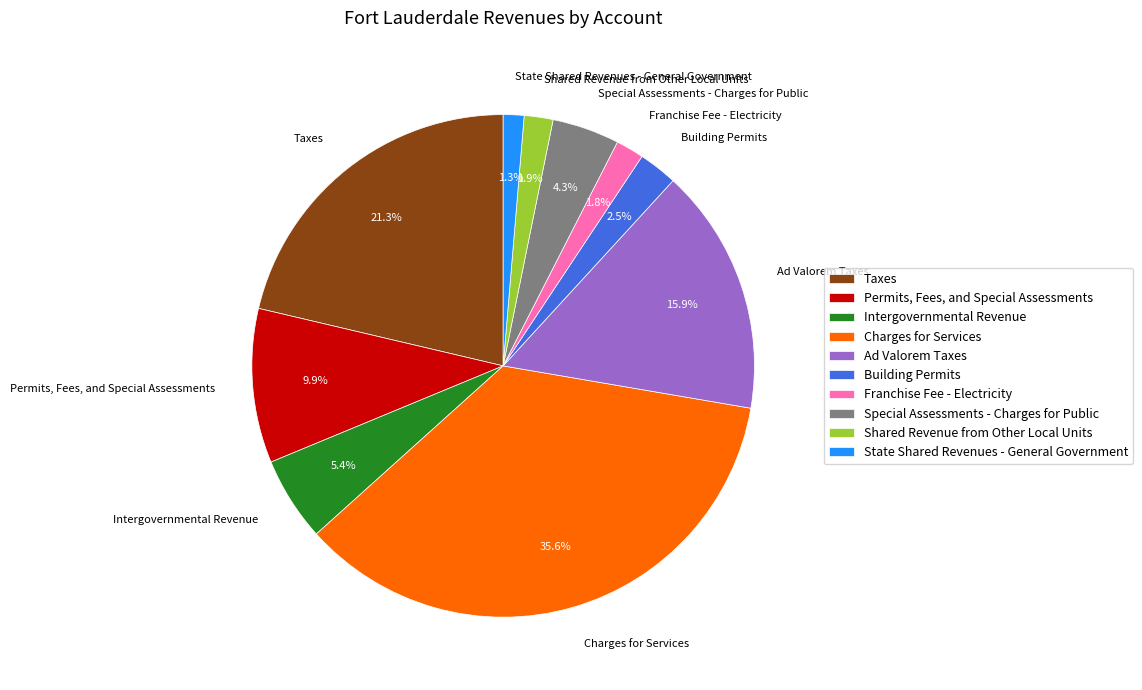

Which slice is the largest?

Charges for Services